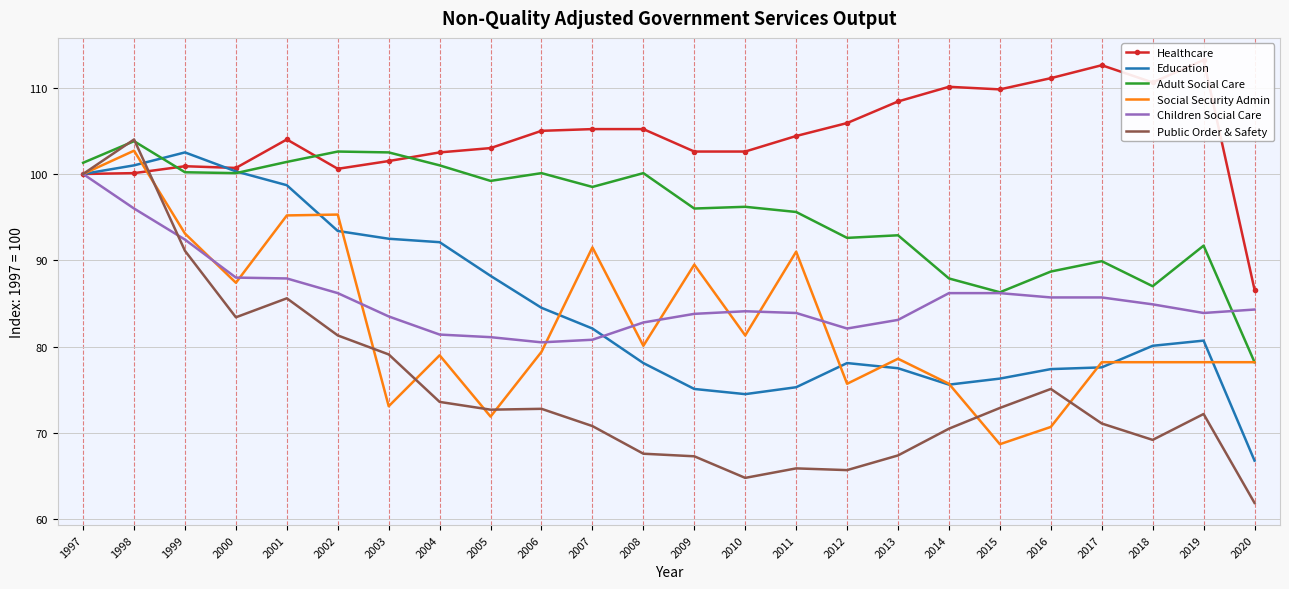

What are all the series names shown in the legend?

Healthcare, Education, Adult Social Care, Social Security Admin, Children Social Care, Public Order & Safety